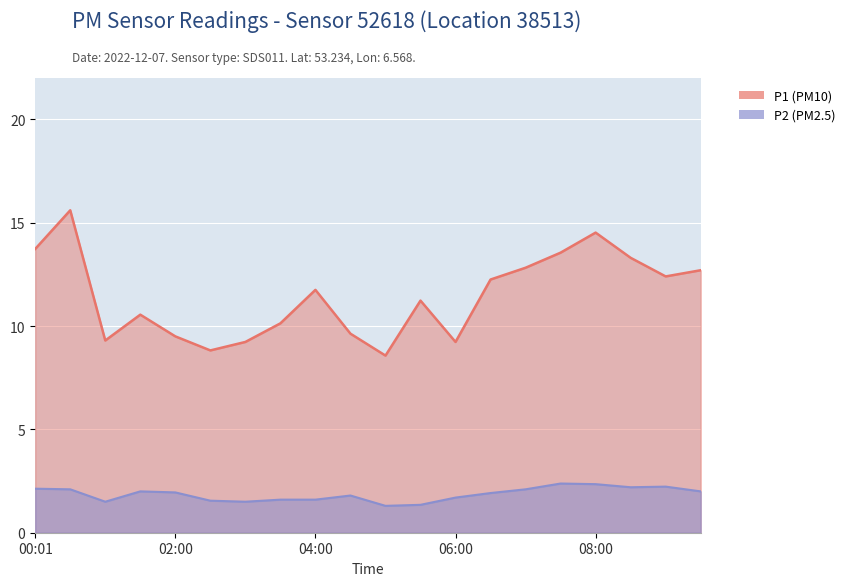

At which category does P2 reach its first local valley?

01:00